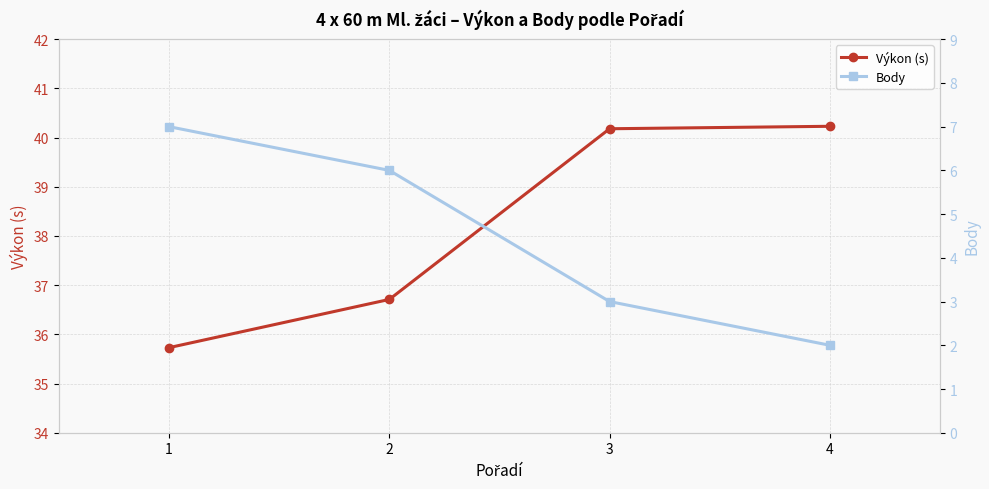

True or false: Body has a value of 3.0 at 3.

True